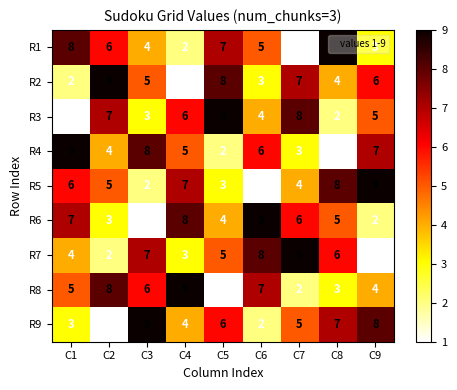

What is the spread (max minus min) of values at C3?

8